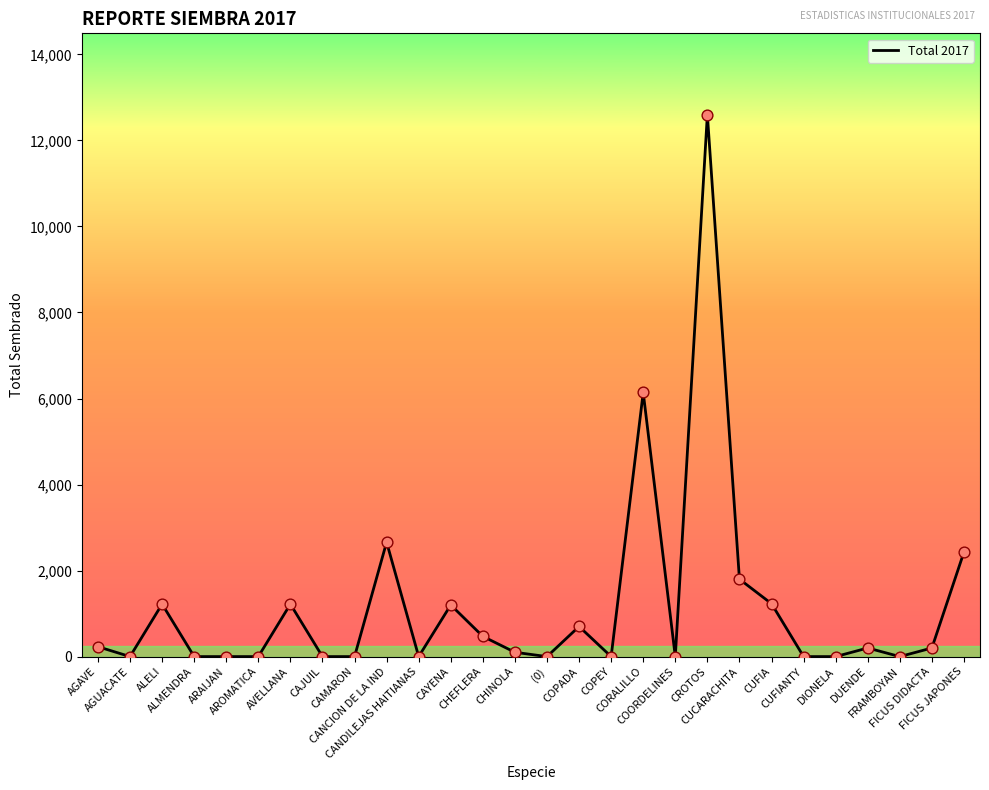

Which has a higher value, CORALILLO or CAJUIL?

CORALILLO